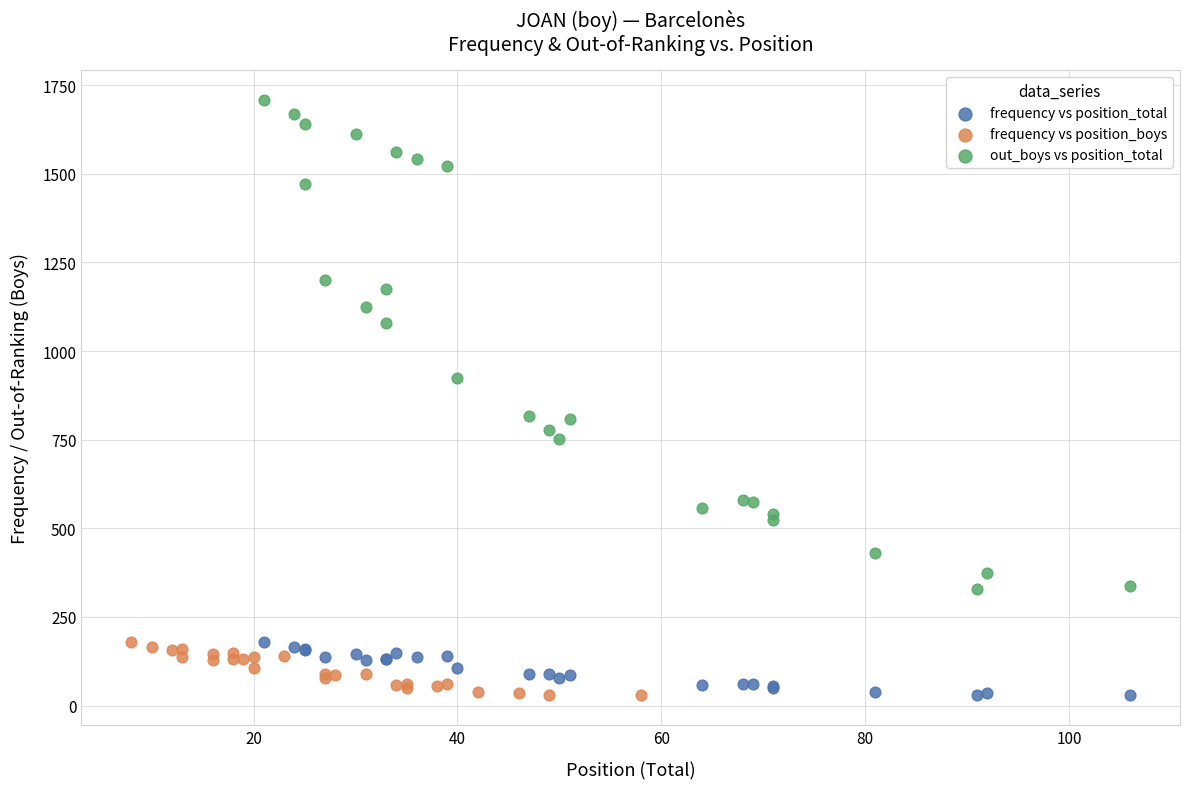

Which series contains the highest Y value?

out_boys vs position_total